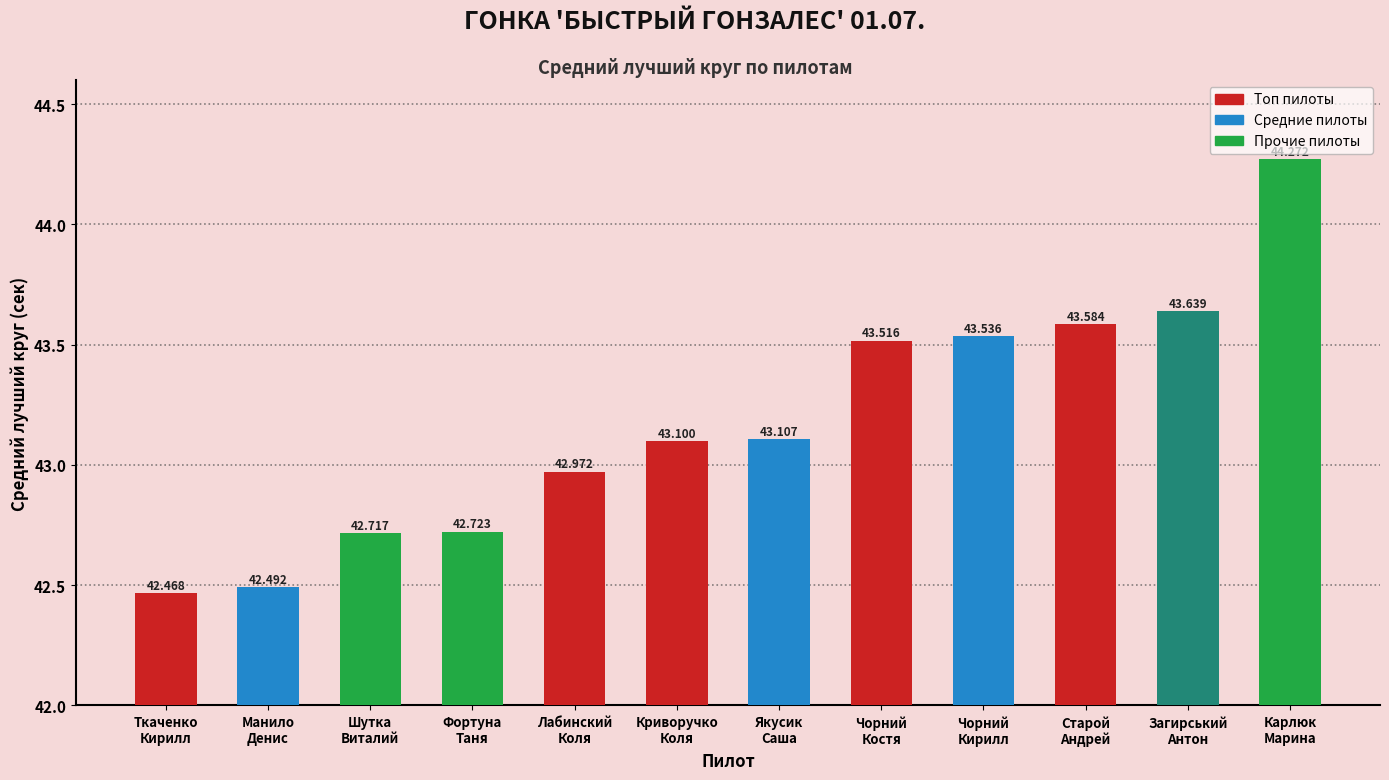

What is the difference between the second highest and second lowest values?

1.1